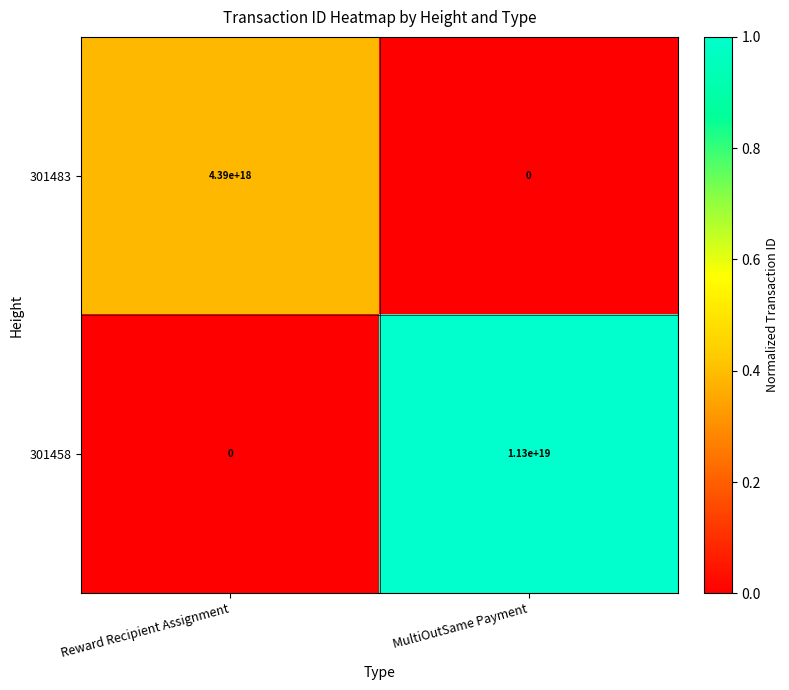

The 301483 series shows 4390000000000000000 at Reward Recipient Assignment. True or false?

True